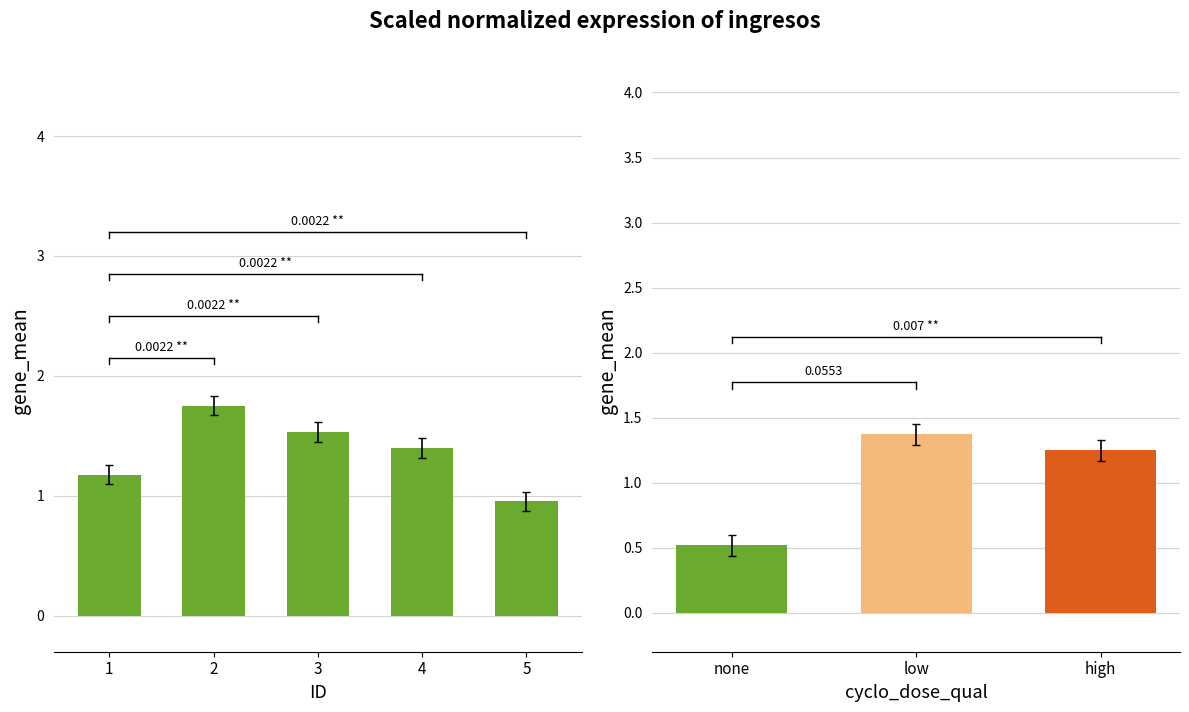

The value at 4 is 1.4. True or false?

True